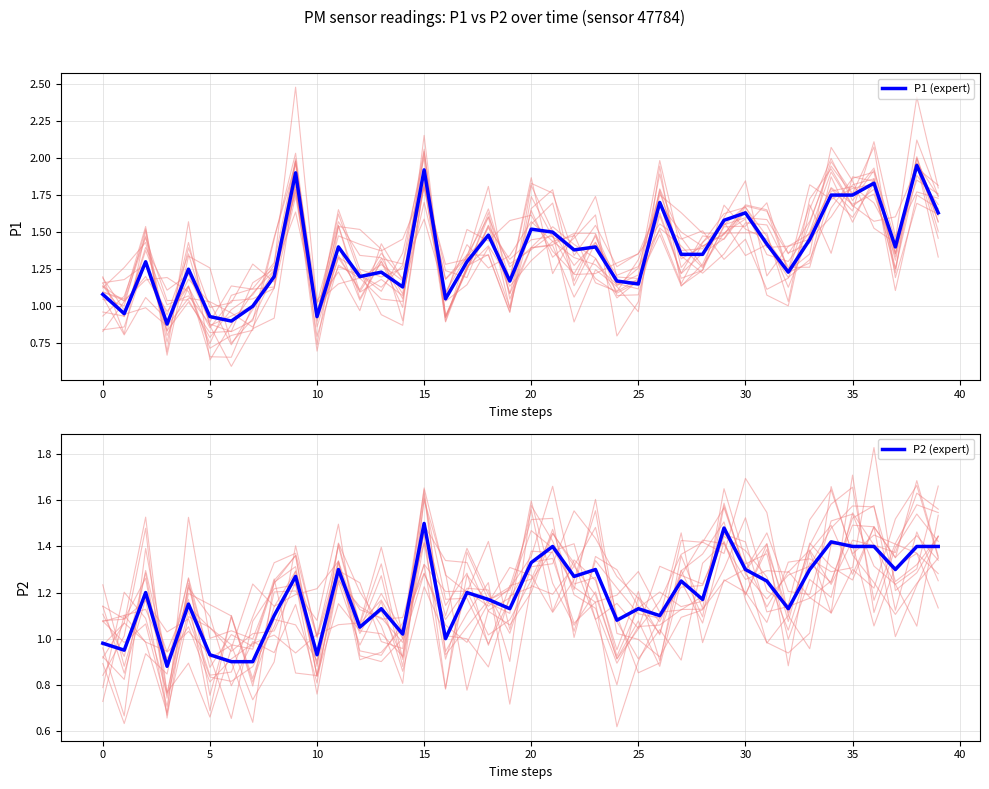

Which series has the largest range (max minus min)?

P1 (expert)